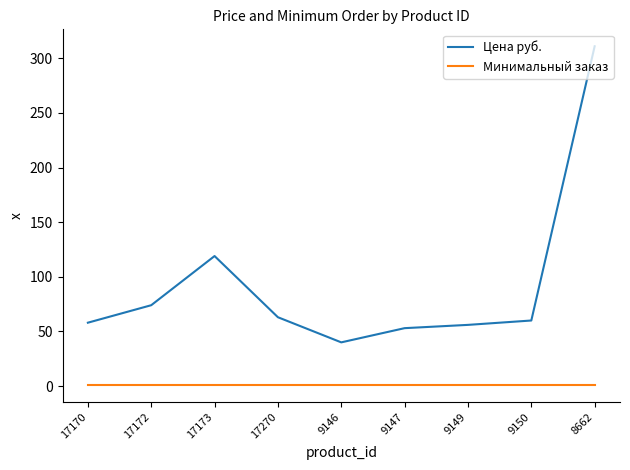

At which category is the sum across all series the highest?

8662